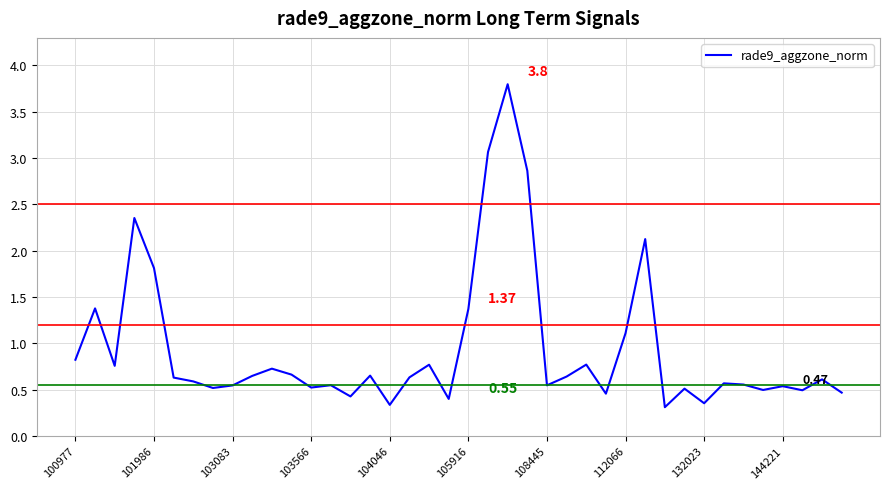

What is the difference between the maximum and minimum values?

3.5